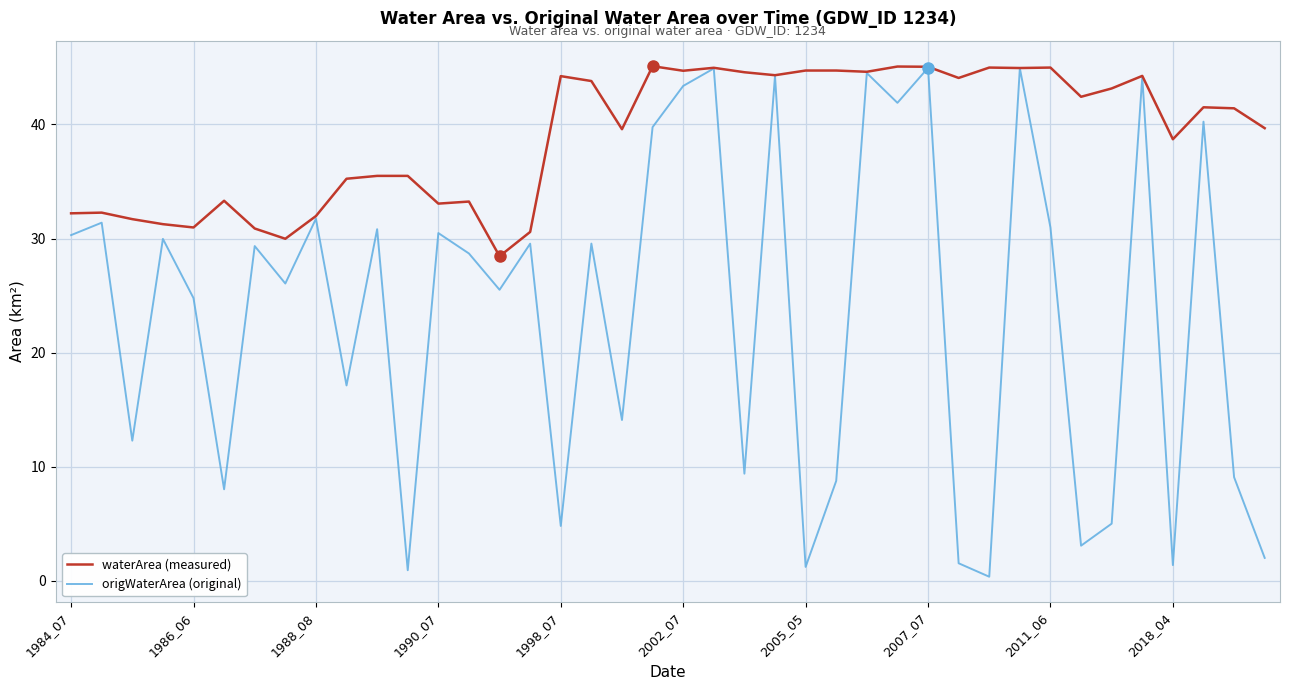

List the series in order of their overall mean, highest first.

waterArea (measured), origWaterArea (original)